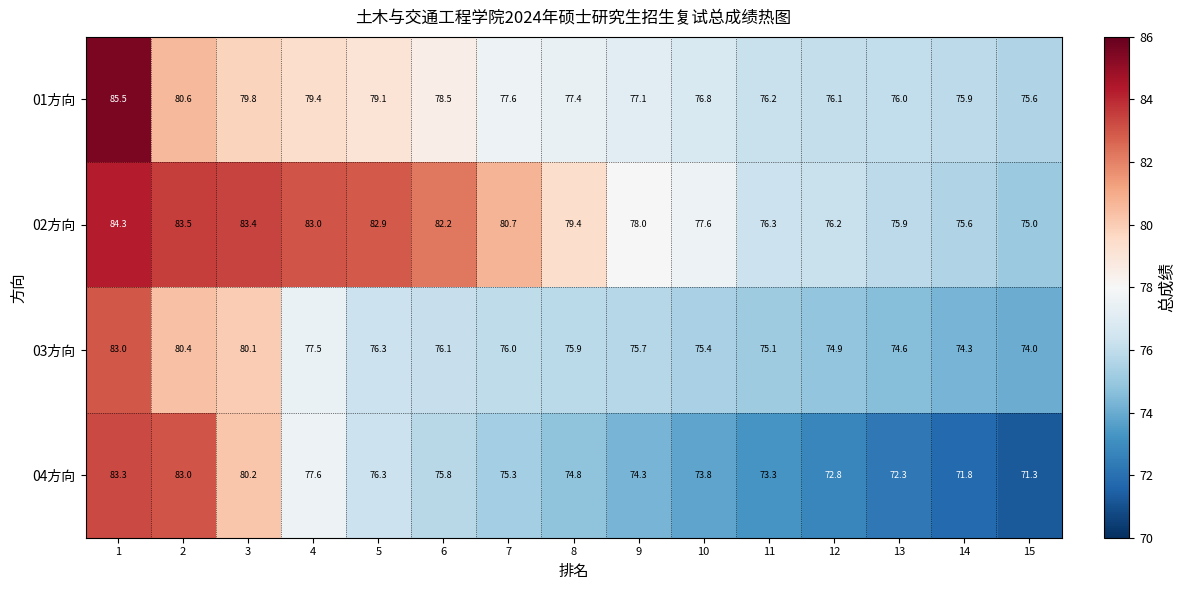

What is the average value of the 04方向 series?

75.7